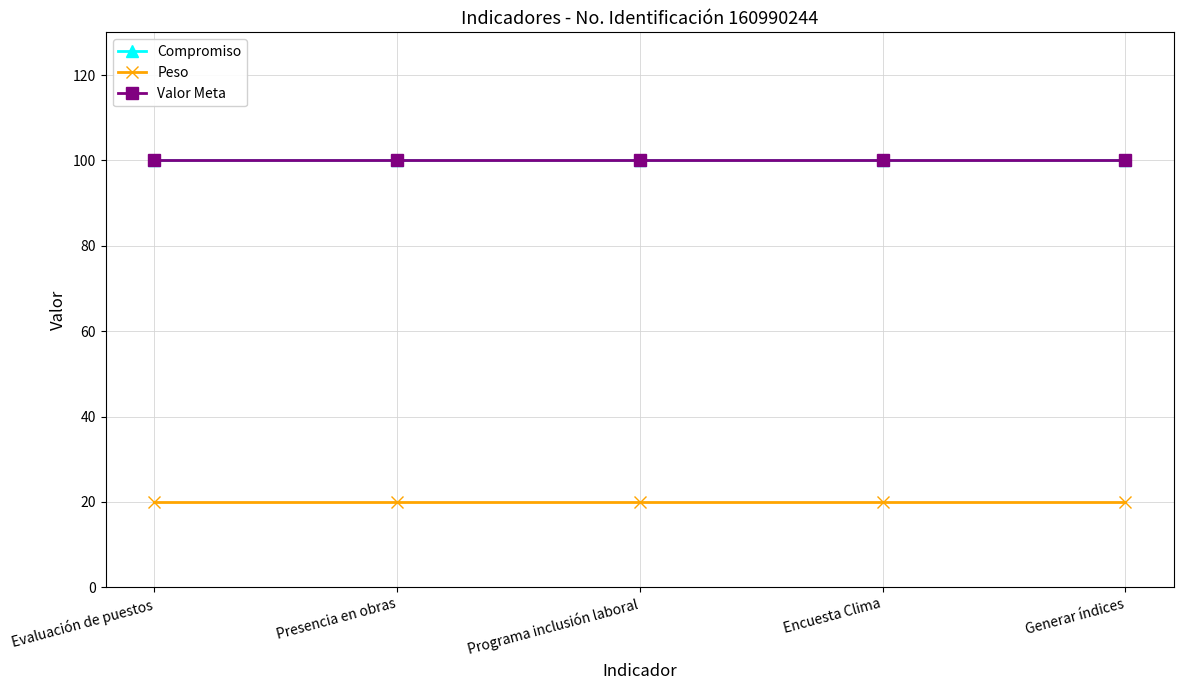

What value does the Valor Meta series have at Generar índices?

100